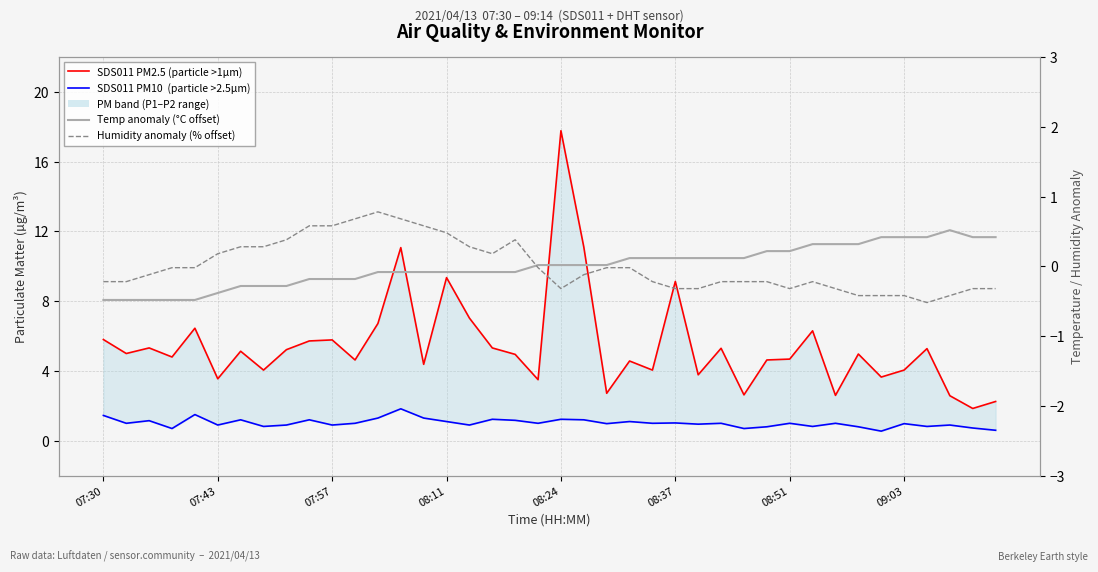

What value does the SDS011 PM2.5 (particle >1µm) series have at 12?

6.7